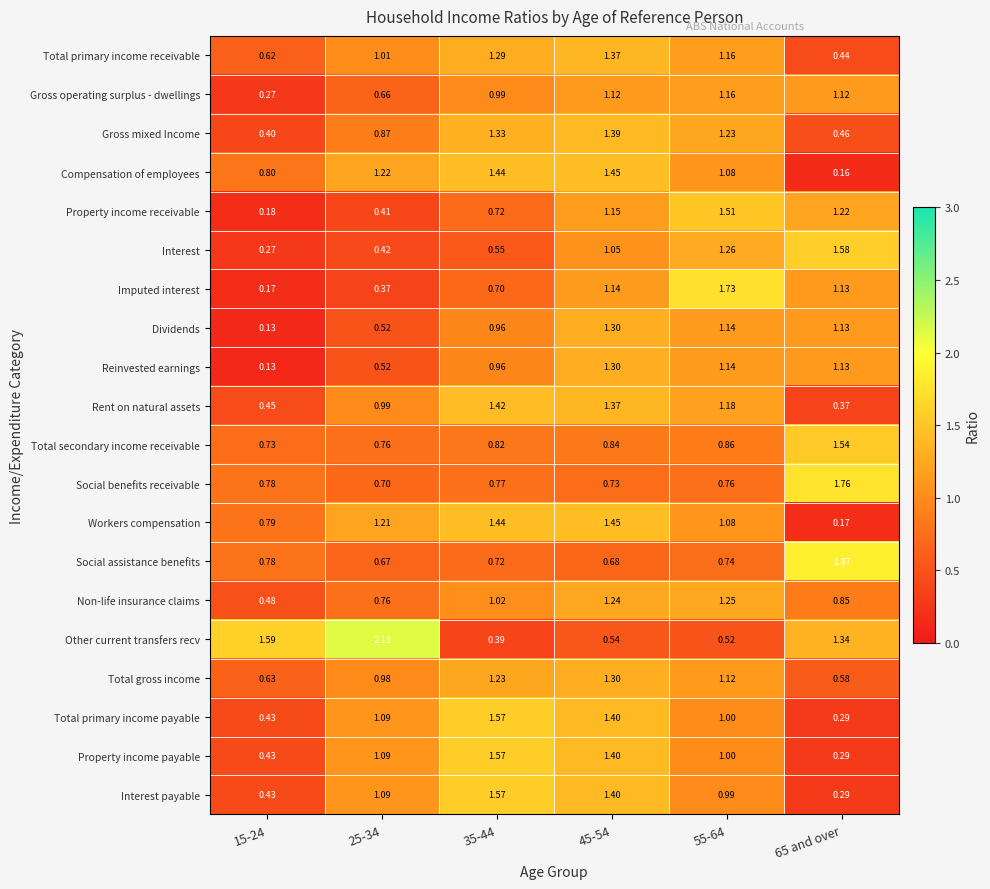

Which series has the largest total across all categories?

Other current transfers recv